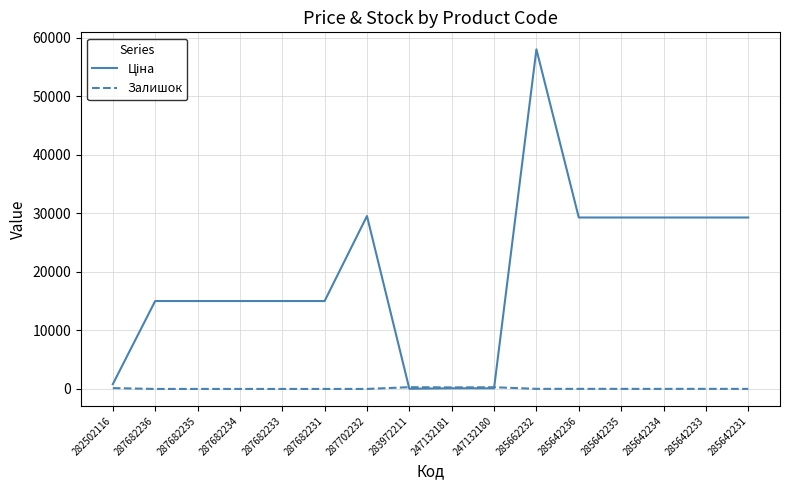

At how many categories does at least one series exceed 43582?

1